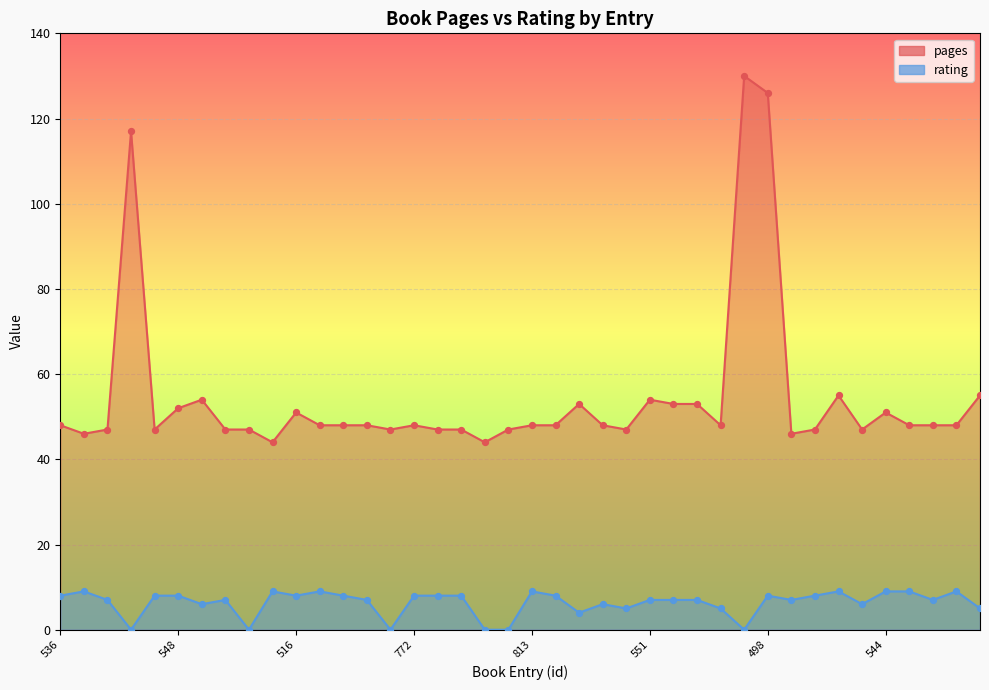

Which series has the largest total across all categories?

pages